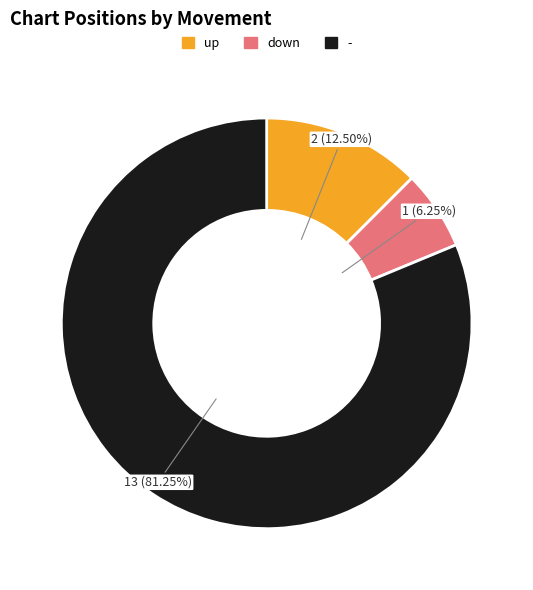

How much of the chart is everything except up?

87.5%